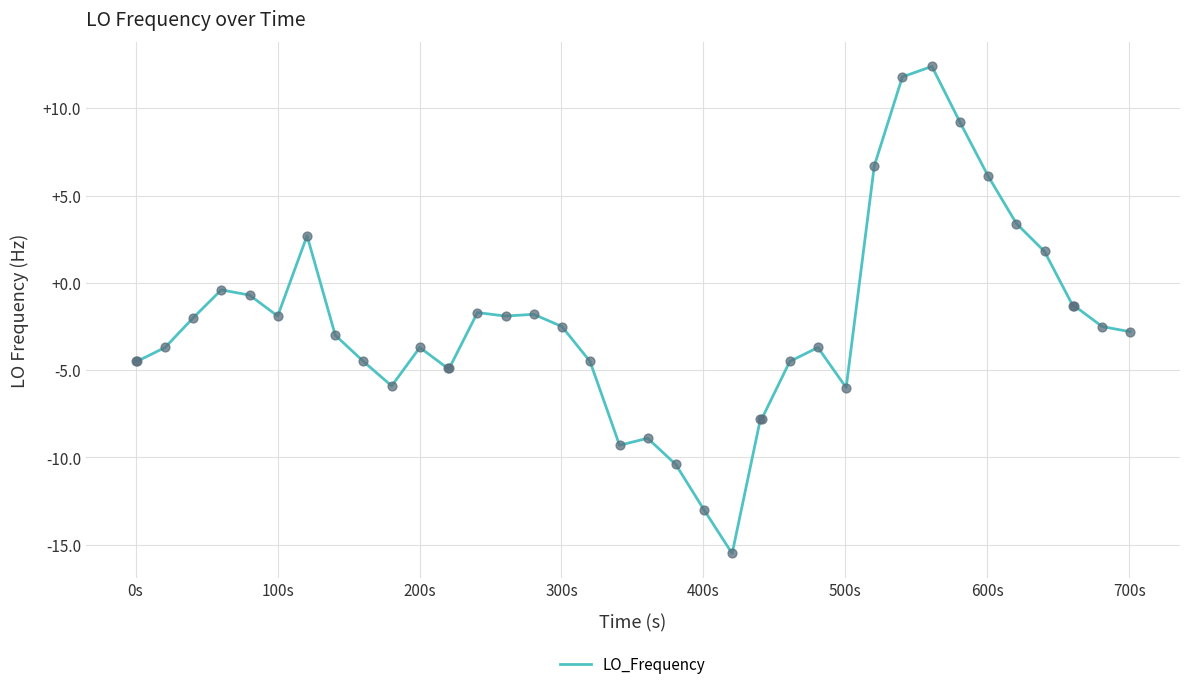

What is the minimum value shown in the chart?

-15.5